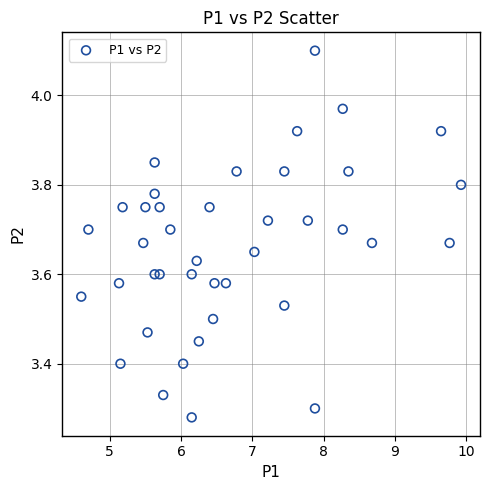

What is the range of Y values (max minus min)?

0.8